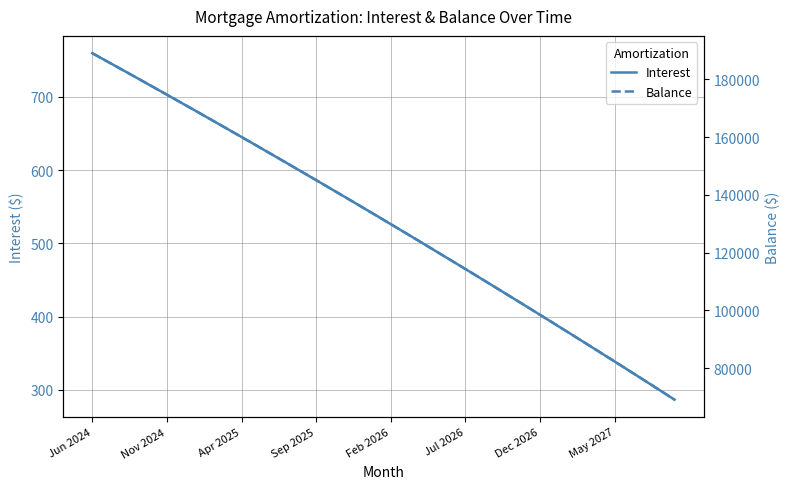

What is the greatest value displayed?

189073.0